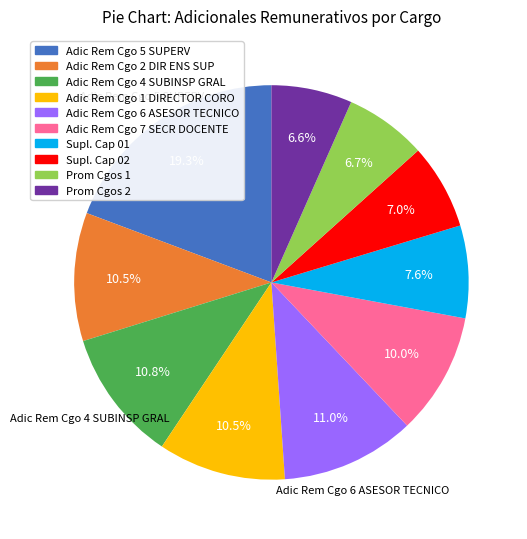

Which has a higher value, Supl. Cap 01 or Prom Cgos 2?

Supl. Cap 01